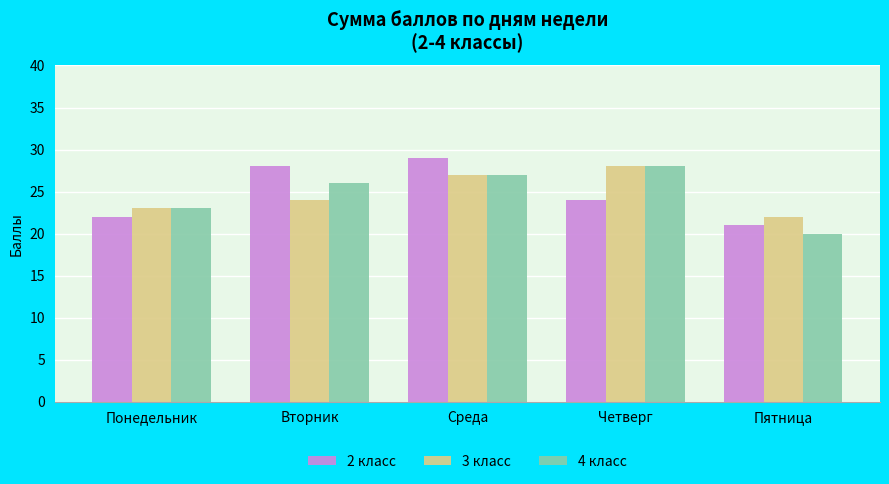

Is it true that 3 класс equals 38 at Пятница?

False